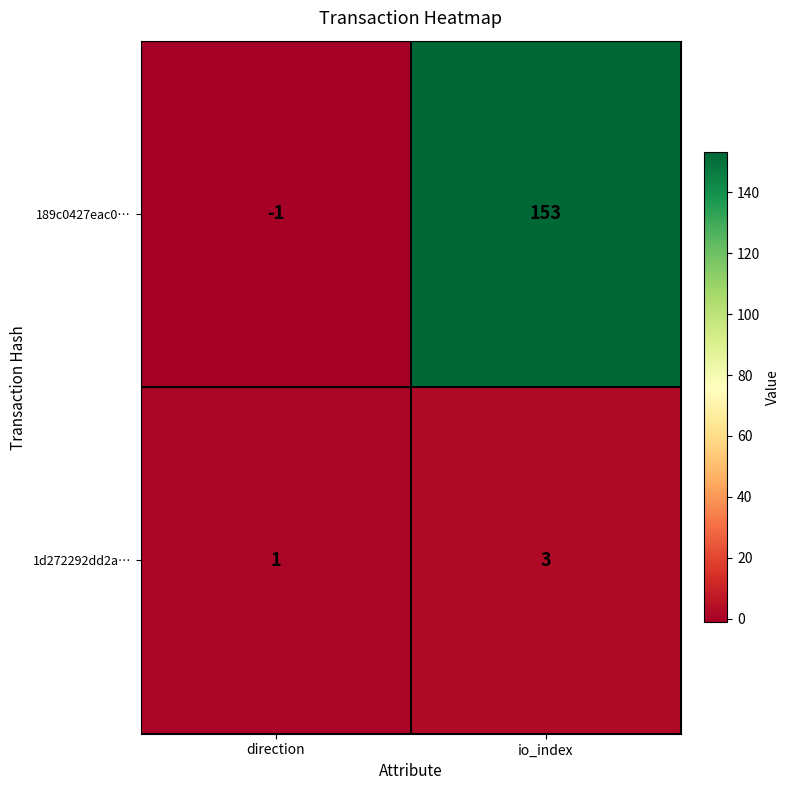

At direction, list the series in order from largest to smallest.

1d272292dd2a…, 189c0427eac0…